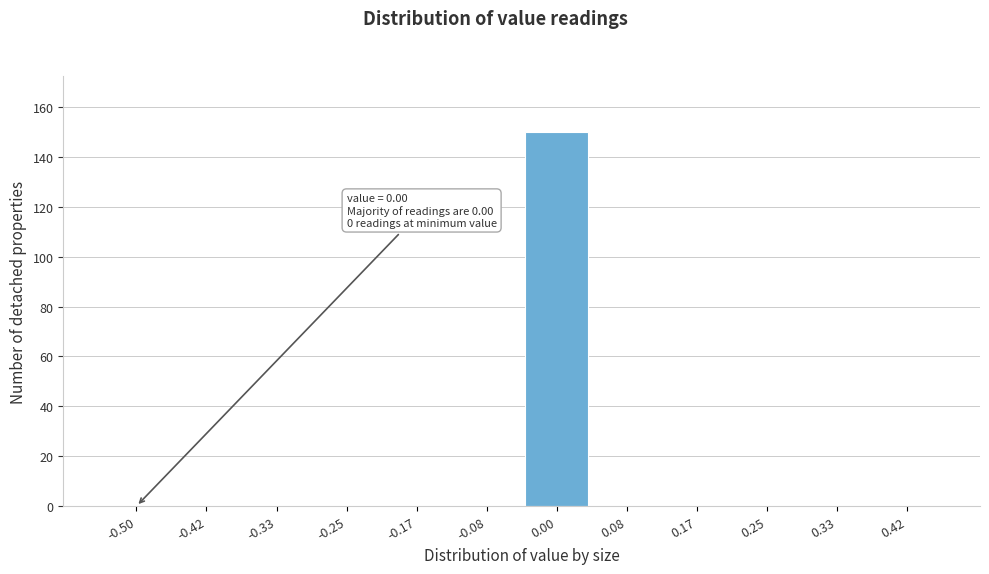

Reading right to left, extract all data points from this chart.

0.42=0	0.33=0	0.25=0	0.17=0	0.08=0	0.00=150	-0.08=0	-0.17=0	-0.25=0	-0.33=0	-0.42=0	-0.50=0